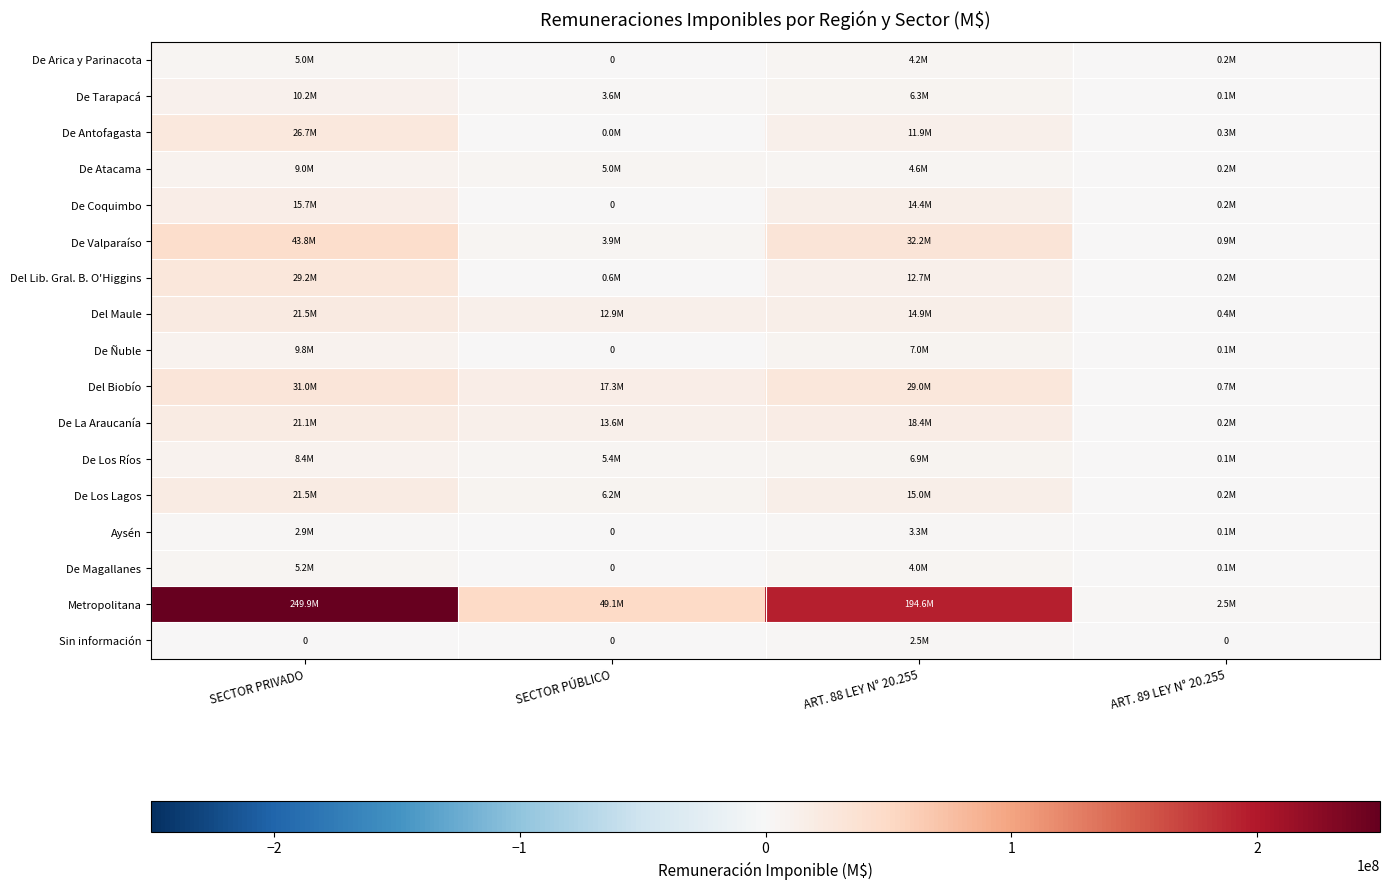

List the series in order of their peak value, highest first.

Metropolitana, De Valparaíso, Del Biobío, Del Lib. Gral. B. O'Higgins, De Antofagasta, Del Maule, De Los Lagos, De La Araucanía, De Coquimbo, De Tarapacá, De Ñuble, De Atacama, De Los Ríos, De Magallanes, De Arica y Parinacota, Aysén, Sin información